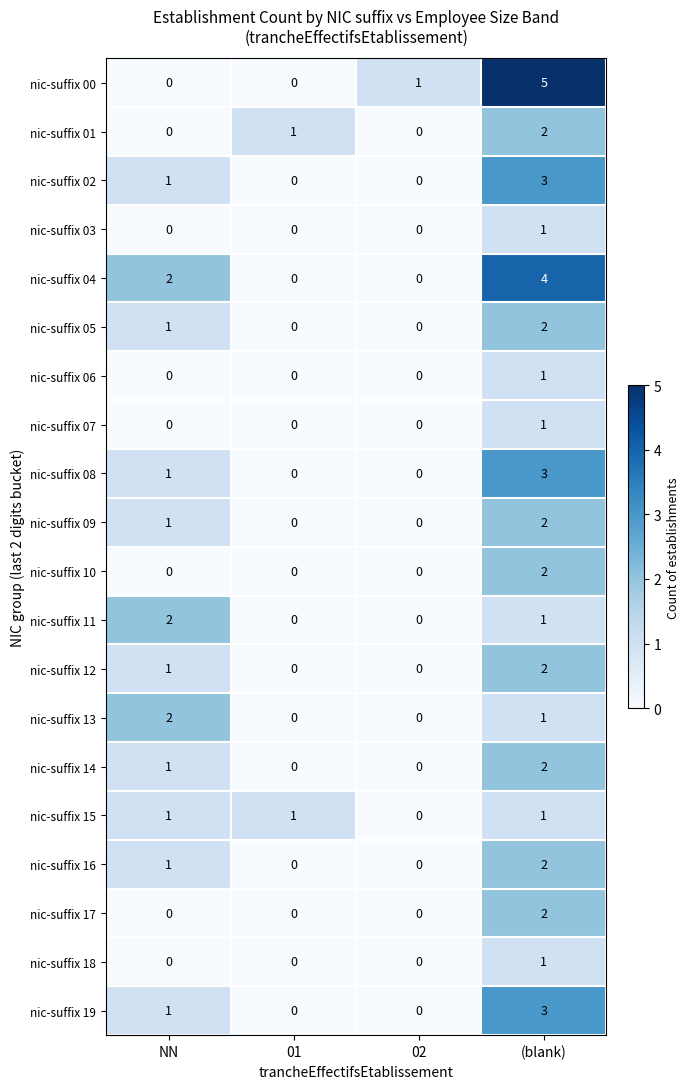

How many nic-suffix 12 values are between 0 and 2?

4